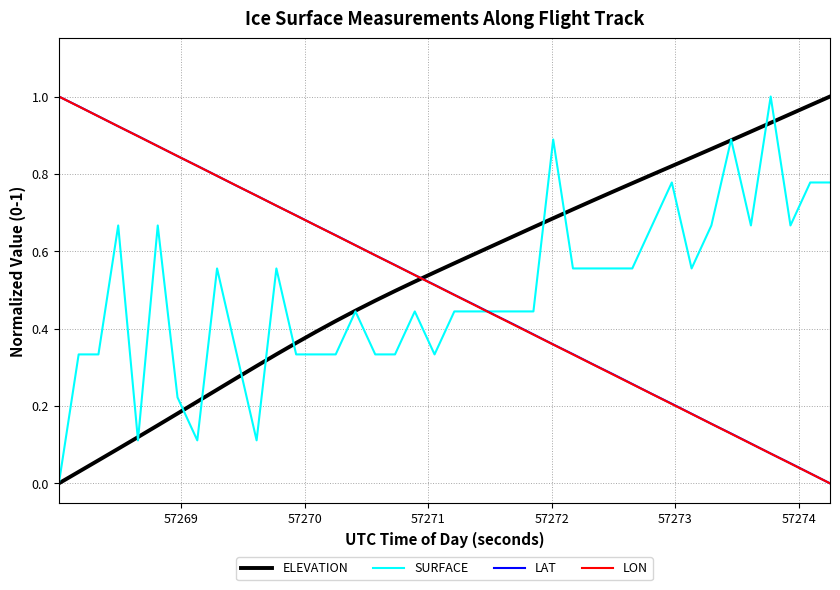

After their last crossing, which series has the higher values: LAT or ELEVATION?

ELEVATION